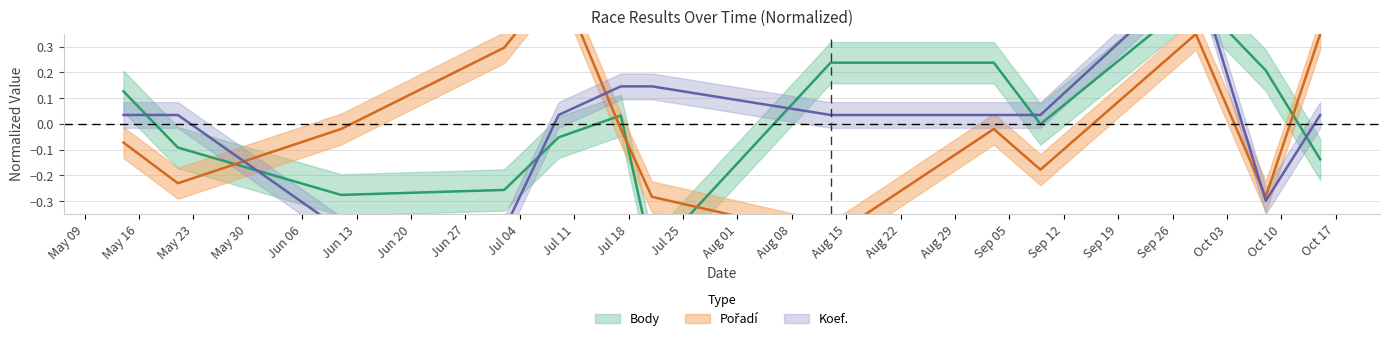

What position from the left is 2022-05-21?

2